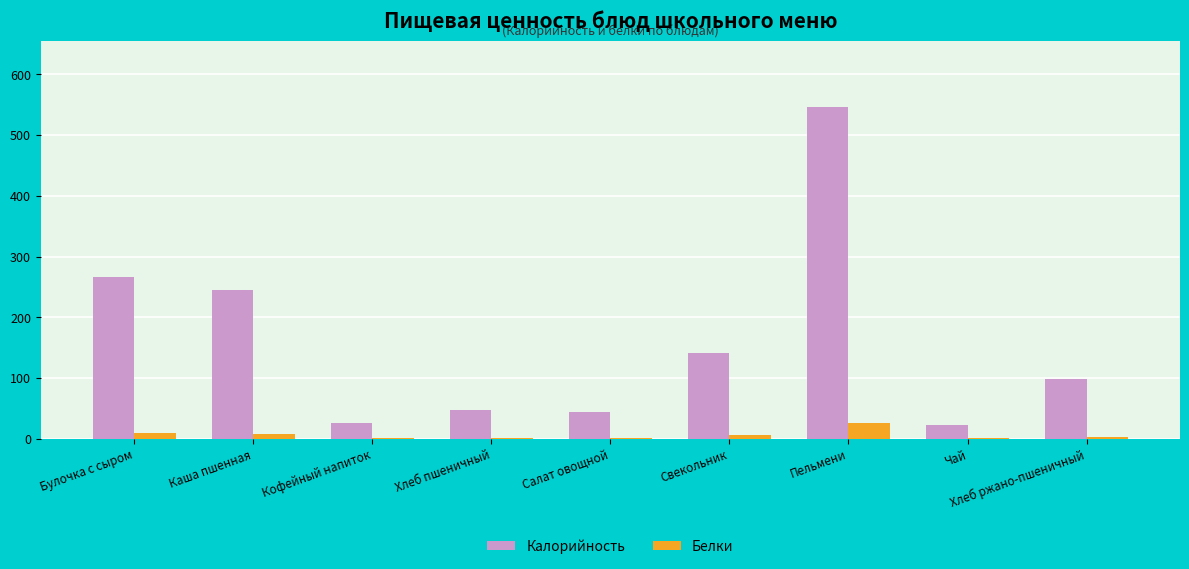

Are the bars grouped side by side (vs. stacked)?

Yes